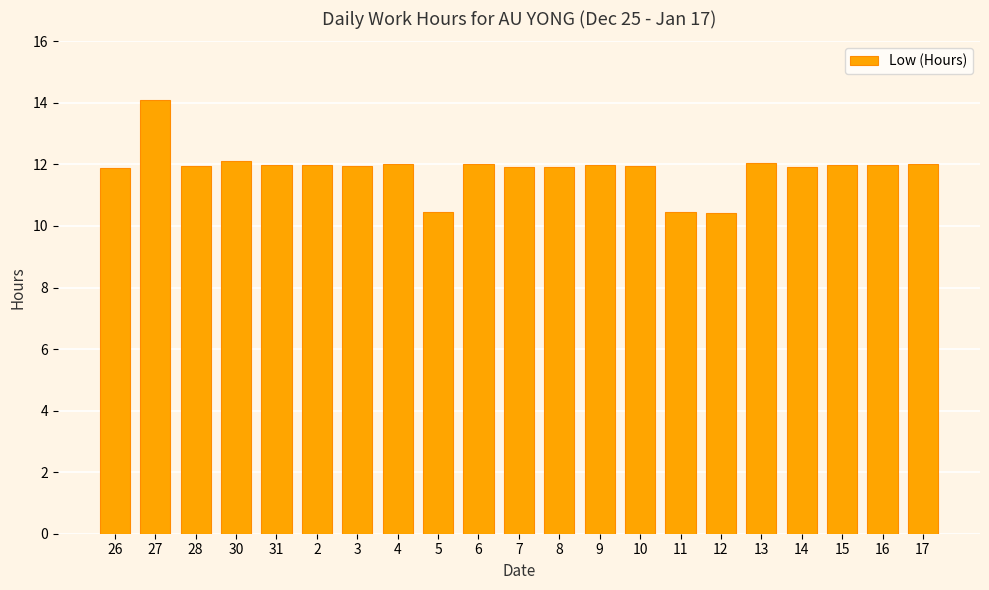

Does the chart contain stacked bars?

No